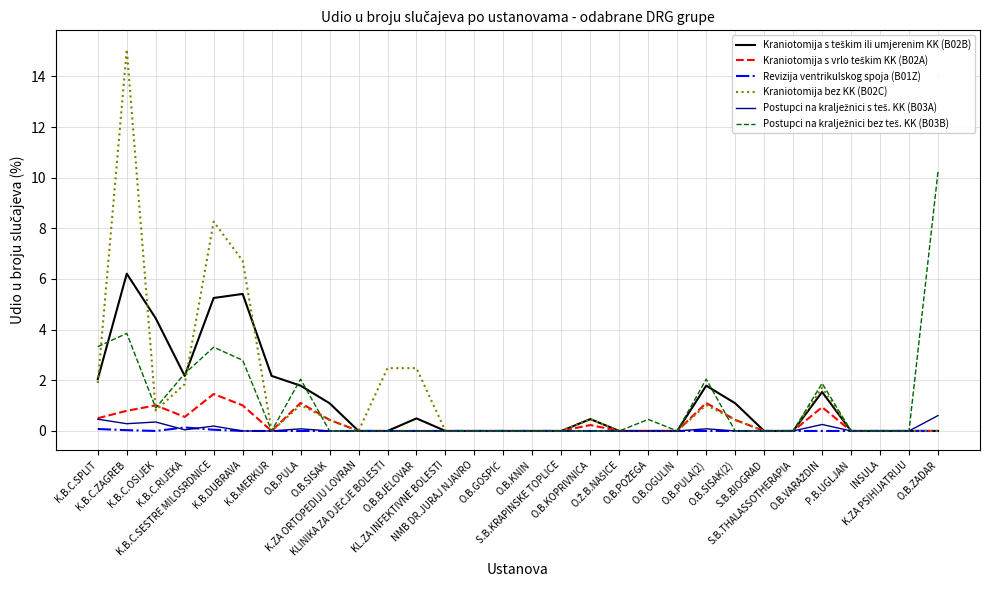

What position from the left is K.B.C.OSIJEK?

3